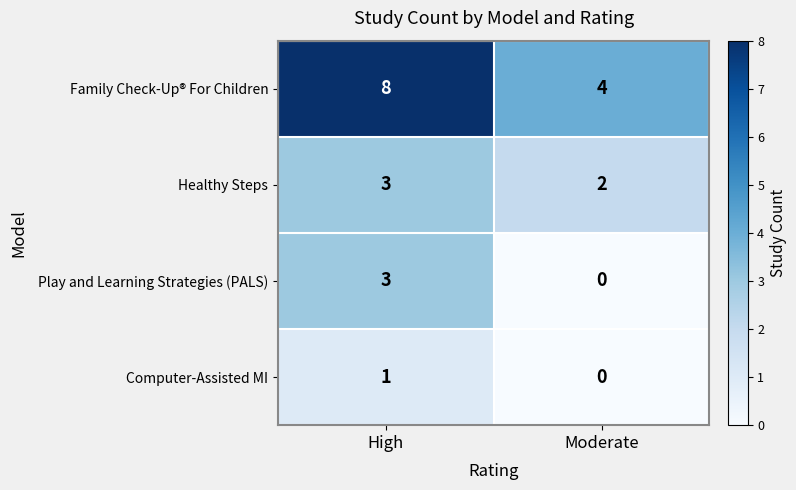

What is the spread (max minus min) of values at High?

7